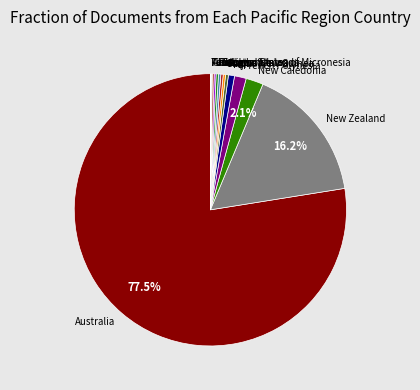

What is the largest slice in the pie chart?

Australia